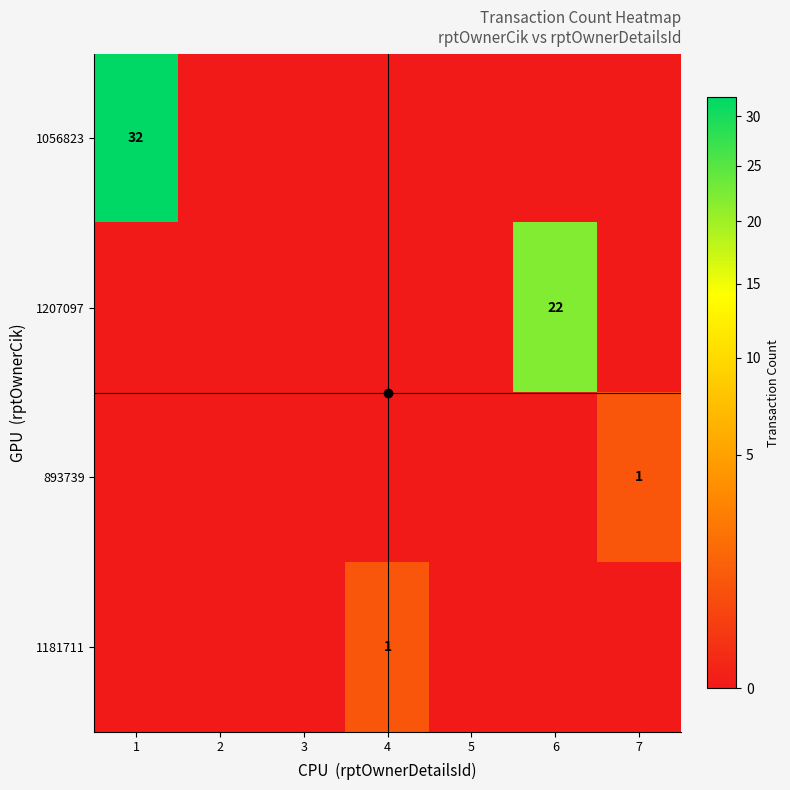

What is the difference between the maximum and minimum values in the 1207097 series?

22